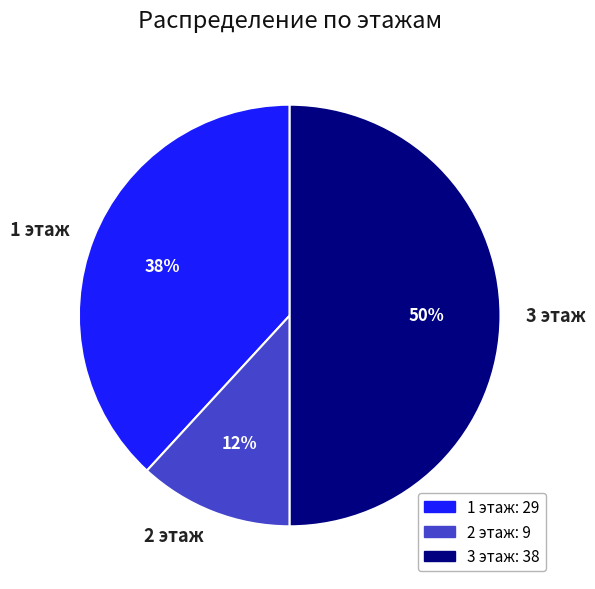

Which slice is the largest?

3 этаж